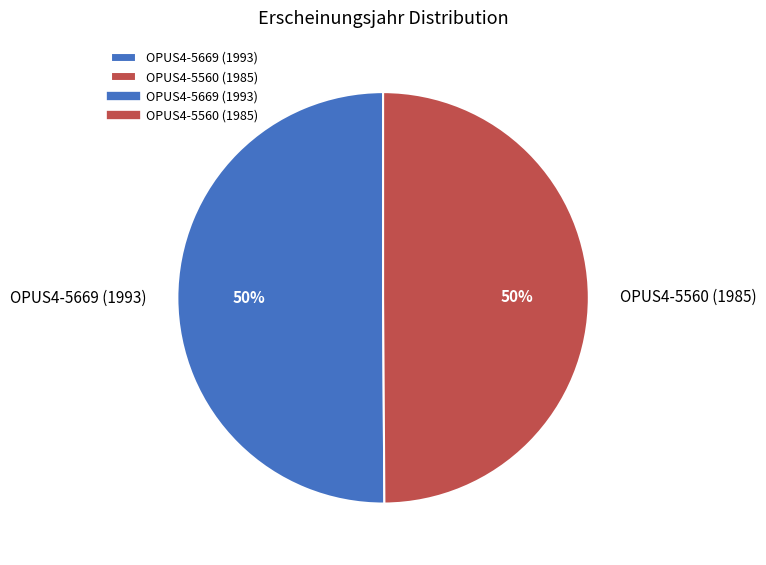

What percentage is the OPUS4-5560 (1985) slice, to the nearest percent?

50%